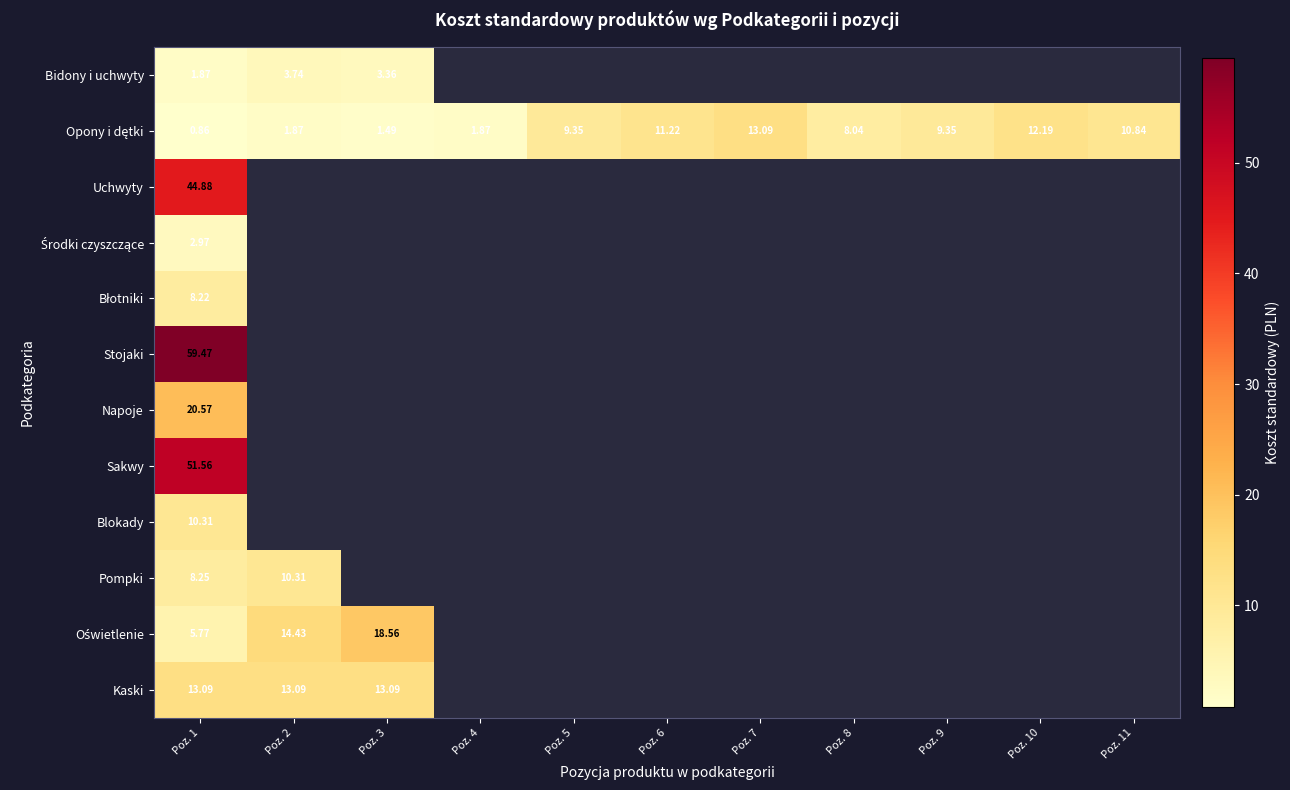

Rank the series by their maximum value, from lowest to highest.

Środki czyszczące, Bidony i uchwyty, Błotniki, Pompki, Blokady, Kaski, Opony i dętki, Oświetlenie, Napoje, Uchwyty, Sakwy, Stojaki